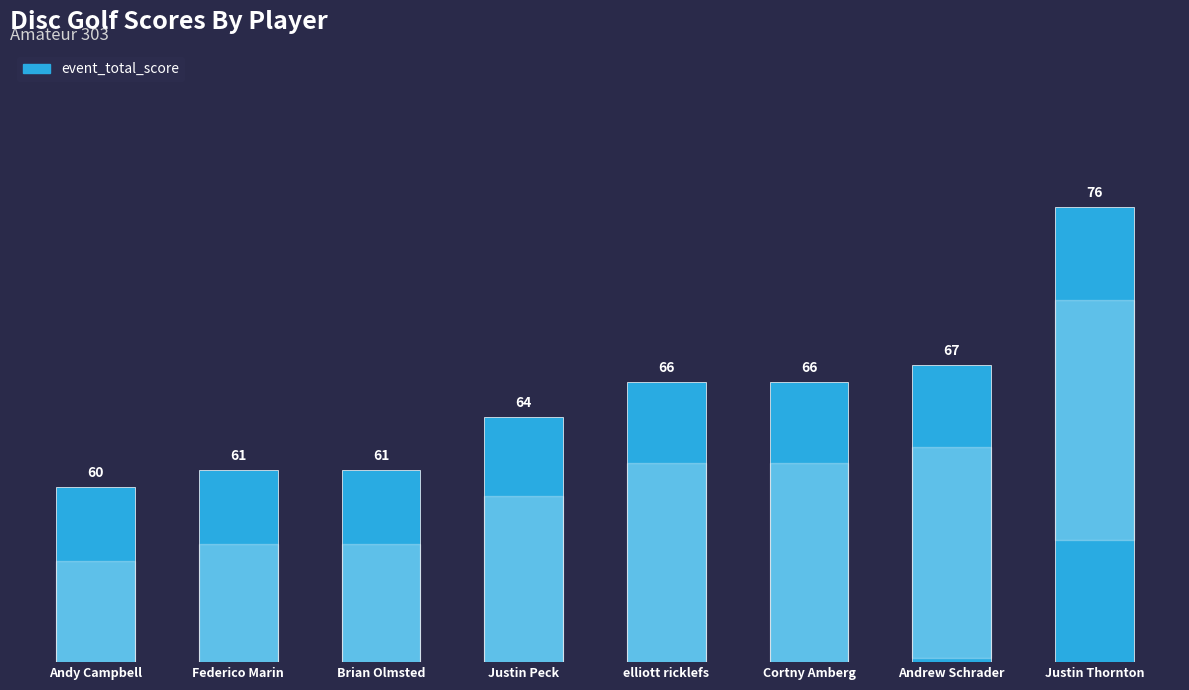

Read the value at Justin Peck, to the nearest 10.

60